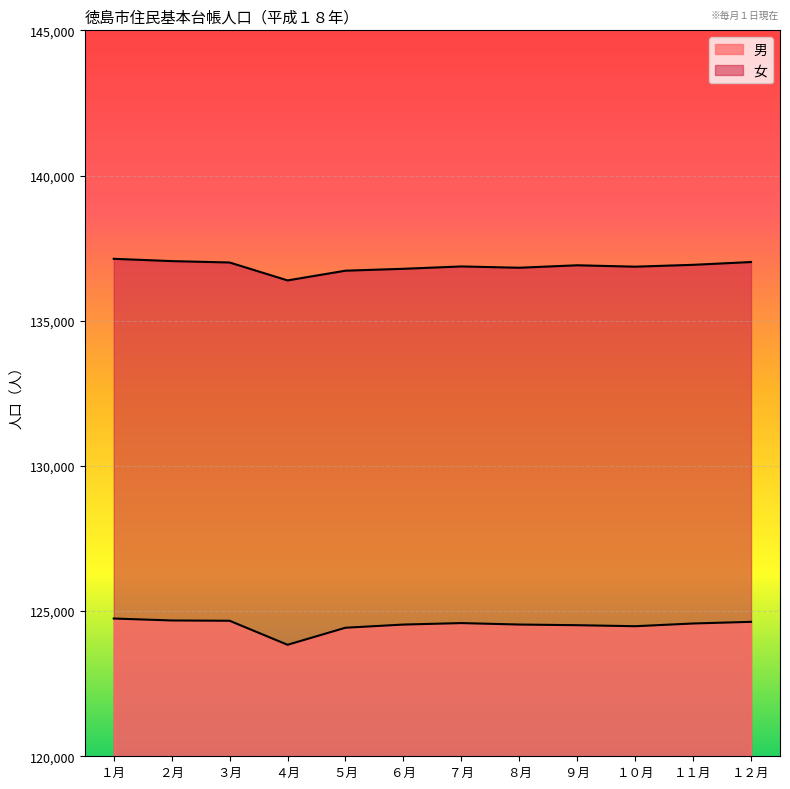

Reading left to right, list all the values displayed in this chart.

男: 124744	124677	124667	123840	124427	124536	124587	124537	124514	124479	124573	124630
女: 137132	137053	137005	136388	136723	136788	136869	136824	136909	136861	136925	137021